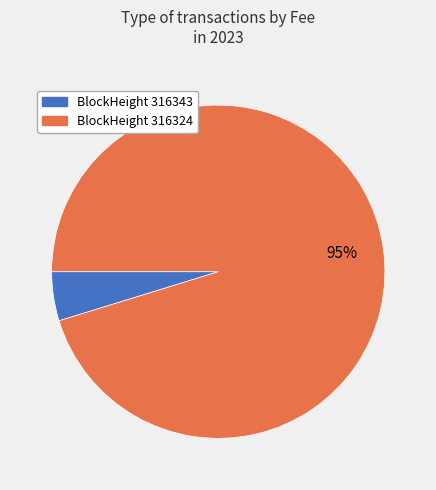

To the nearest percent, what is the difference between the largest and smallest slice percentages?

90%